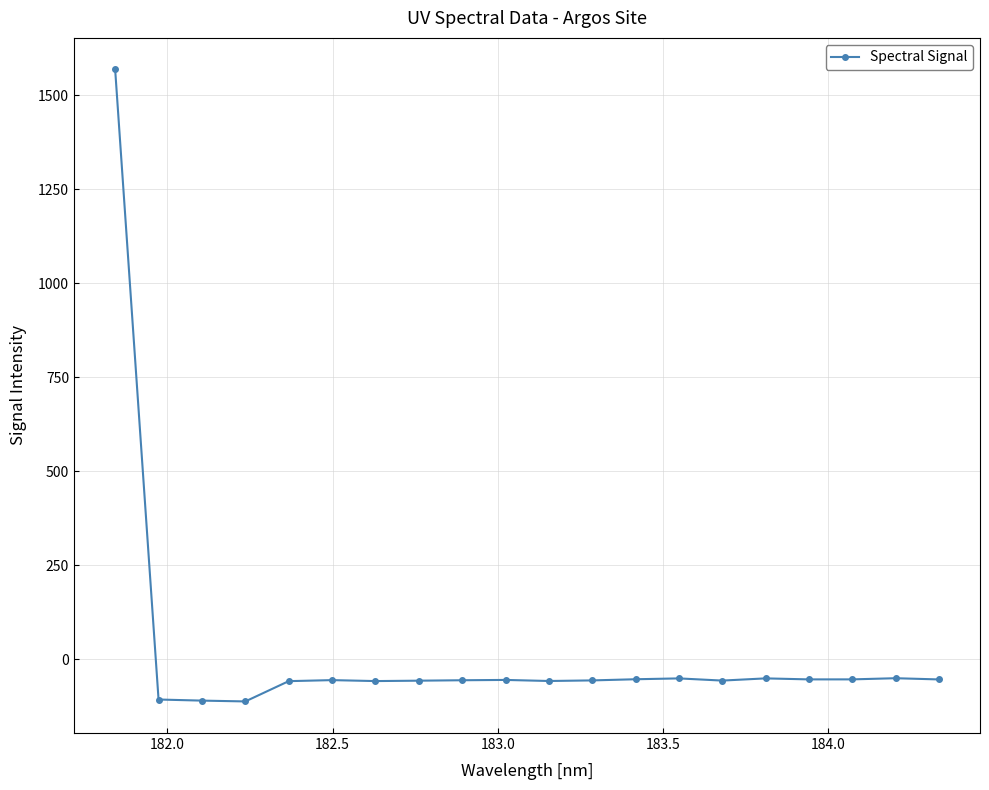

What is the difference between the second highest and second lowest values?

59.5